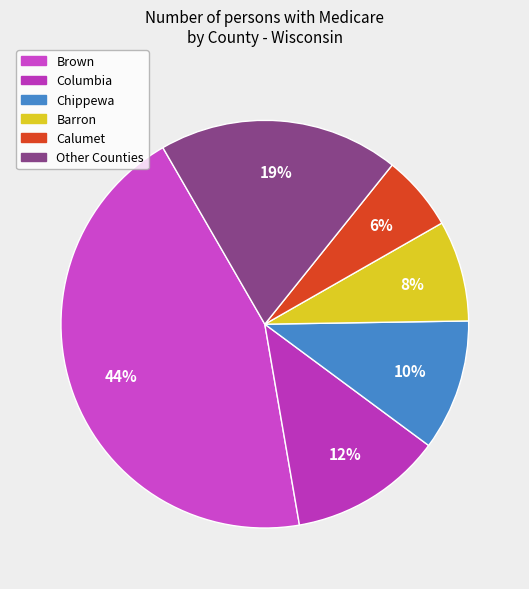

Count the number of slices in the pie.

6